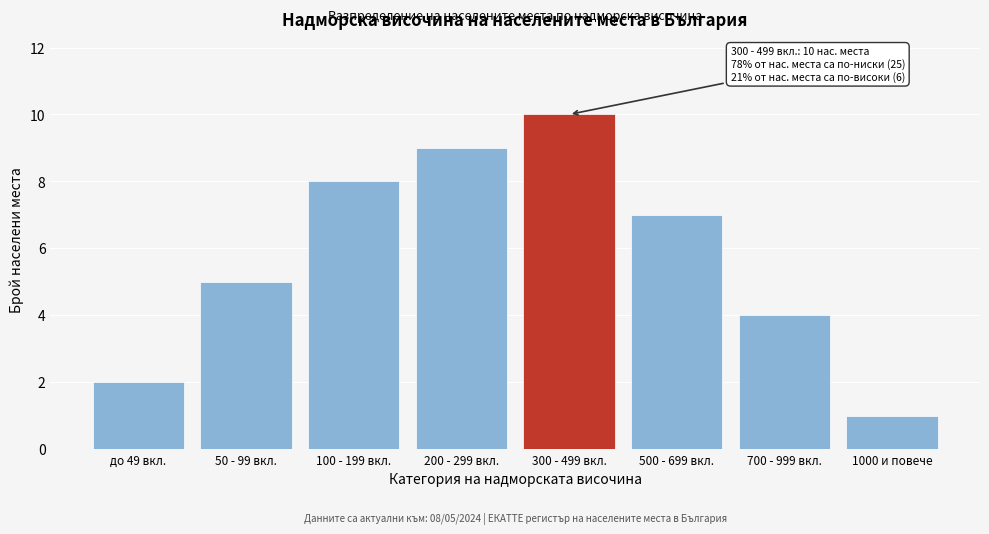

Reading right to left, extract all data points from this chart.

1	4	7	10	9	8	5	2